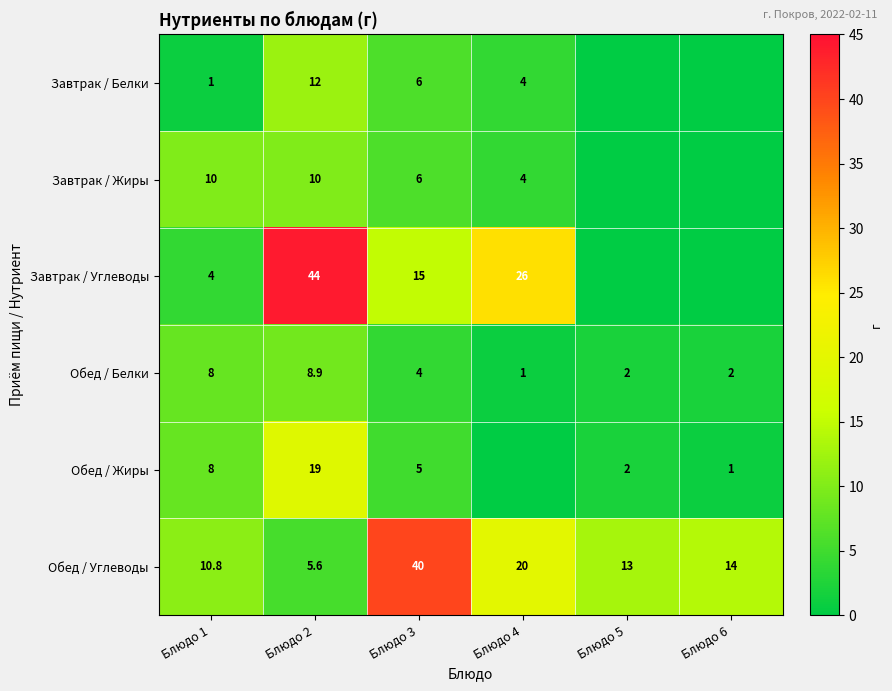

Which has a higher value, Блюдо 3 or Блюдо 1?

Блюдо 3